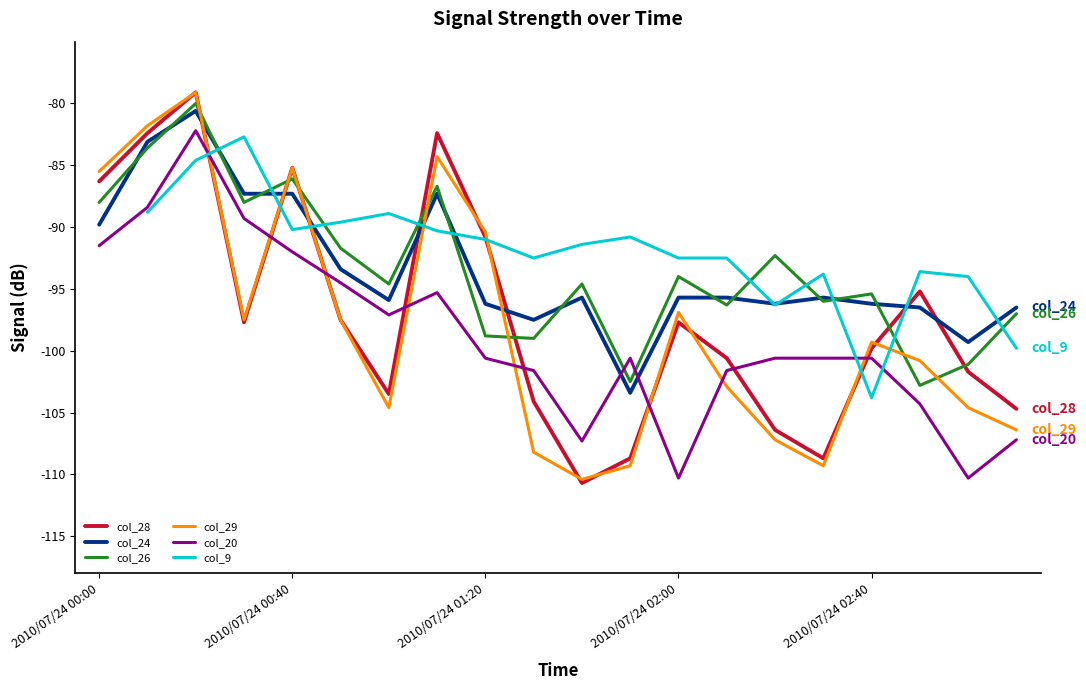

What is the highest value of the col_20 series?

-82.2